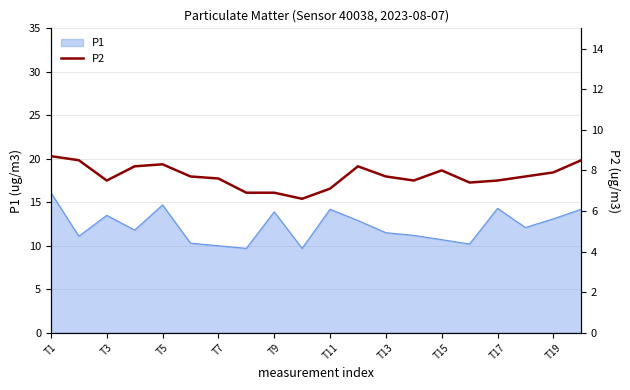

The P1 series shows 13.9 at T9. True or false?

True